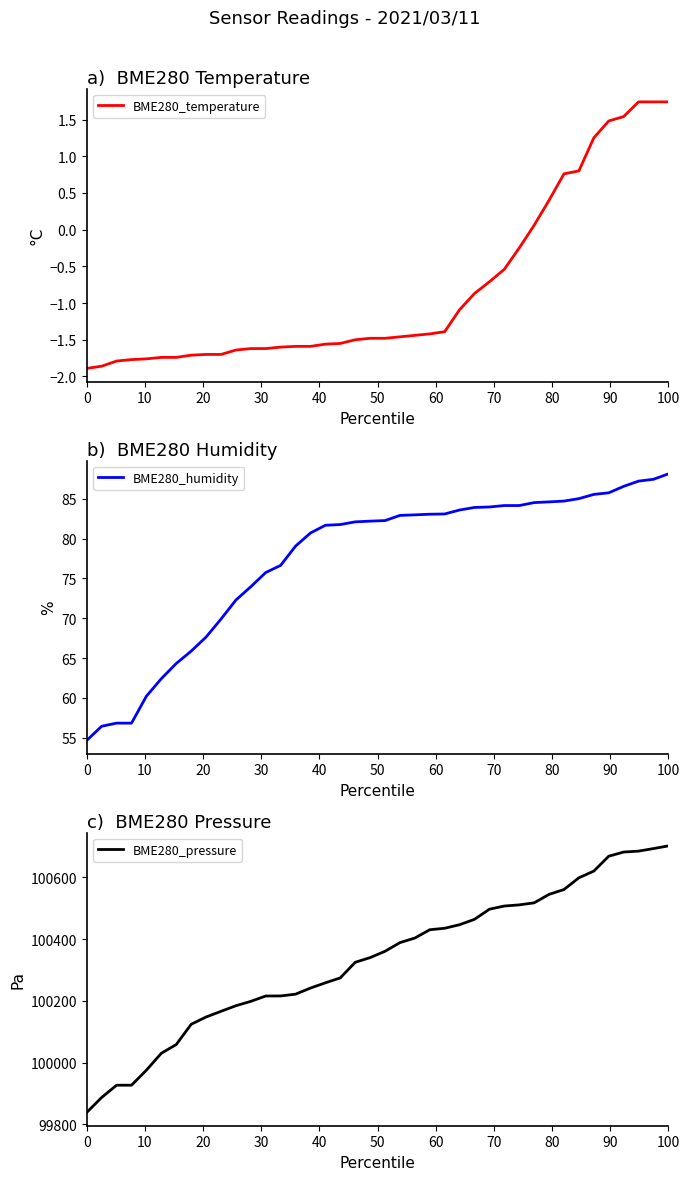

What is the maximum value for BME280_humidity?

88.2